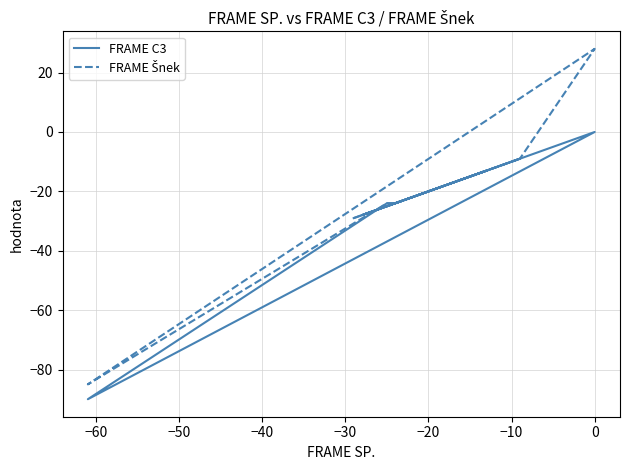

Is the value of FRAME Šnek at −60 greater than the value of FRAME C3 at −30?

No